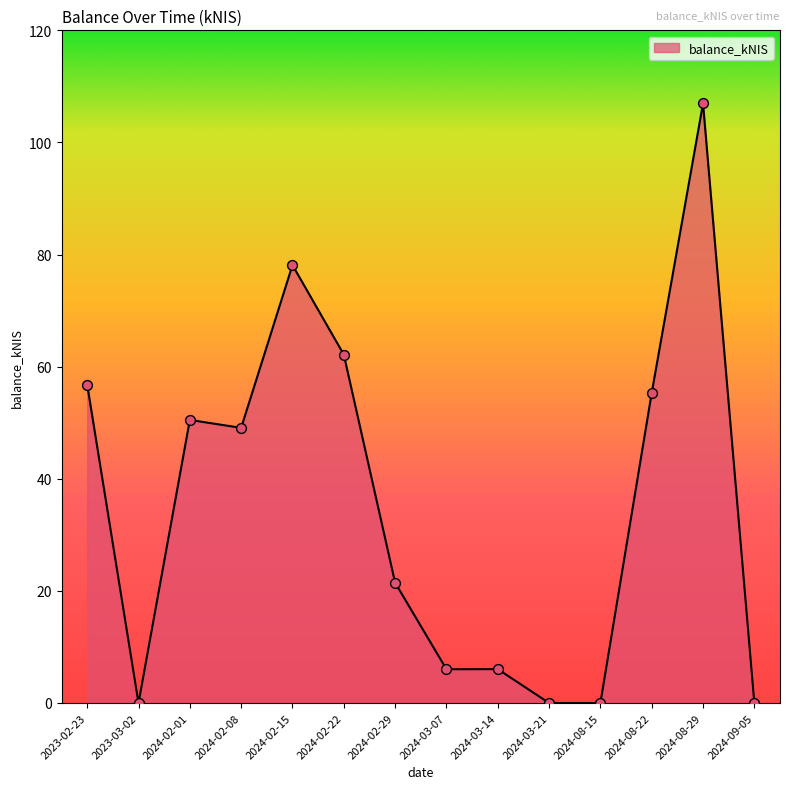

Between 2024-02-22 and 2024-02-29, which is larger?

2024-02-22